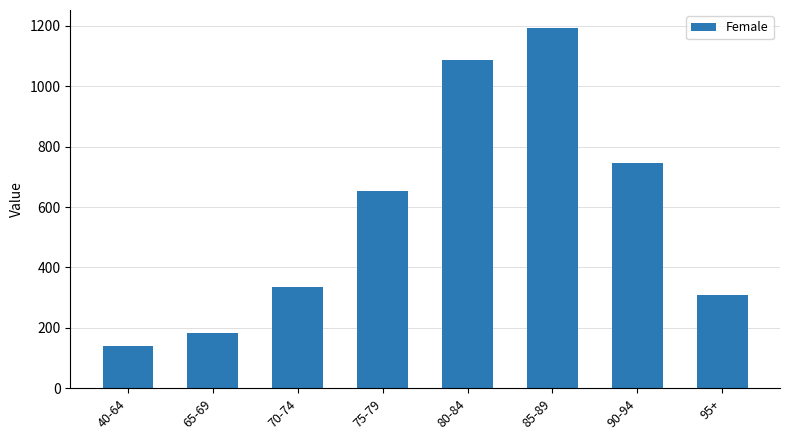

Does the chart contain any negative values?

No